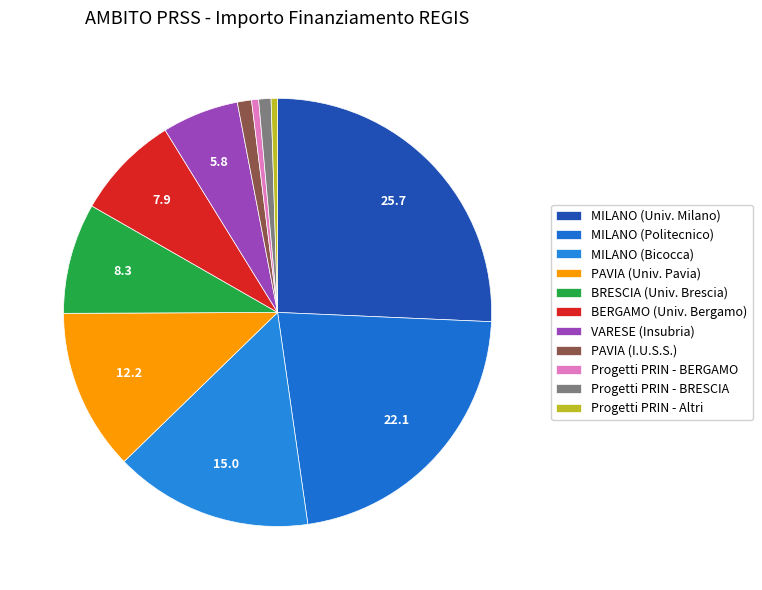

Which category has the smallest portion of the pie?

Progetti PRIN - BERGAMO